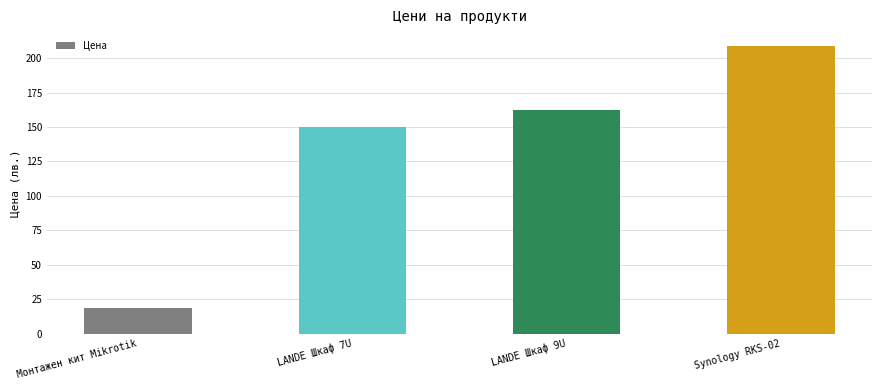

What is the label of the 1st bar from the left?

Монтажен кит Mikrotik